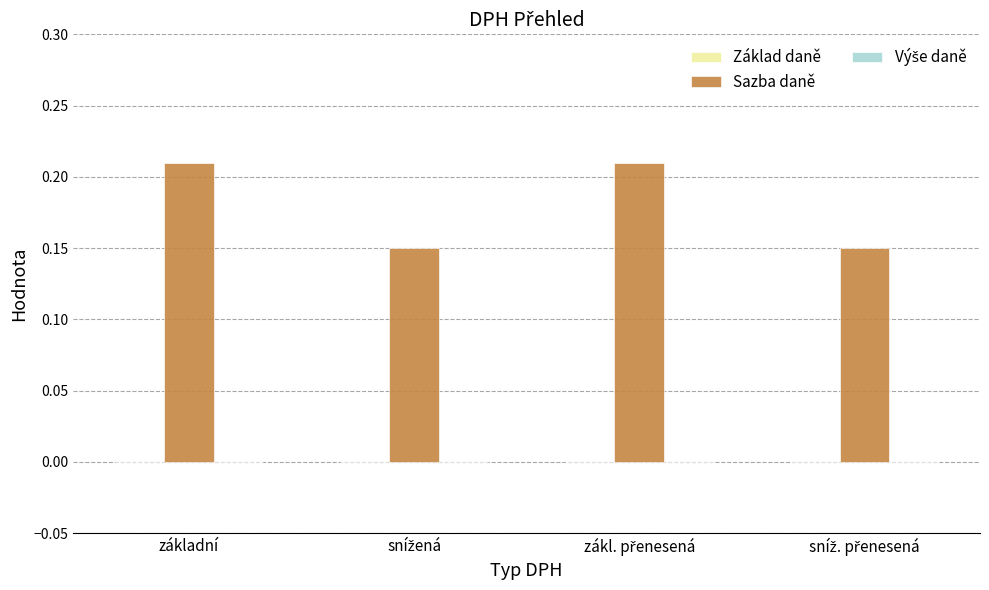

Count the values in the range 0 to 1.

4